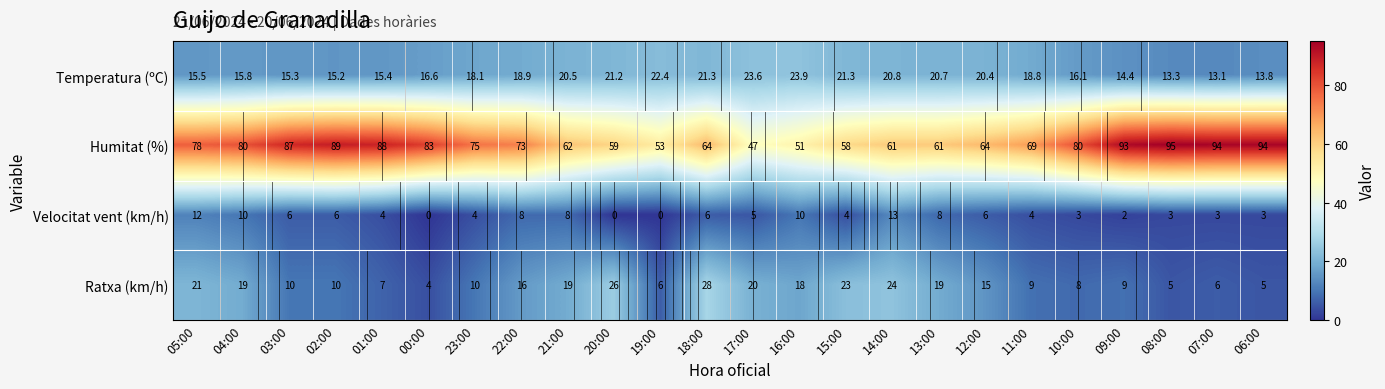

The value of Humitat (%) at 10:00 is 49.3. True or false?

False